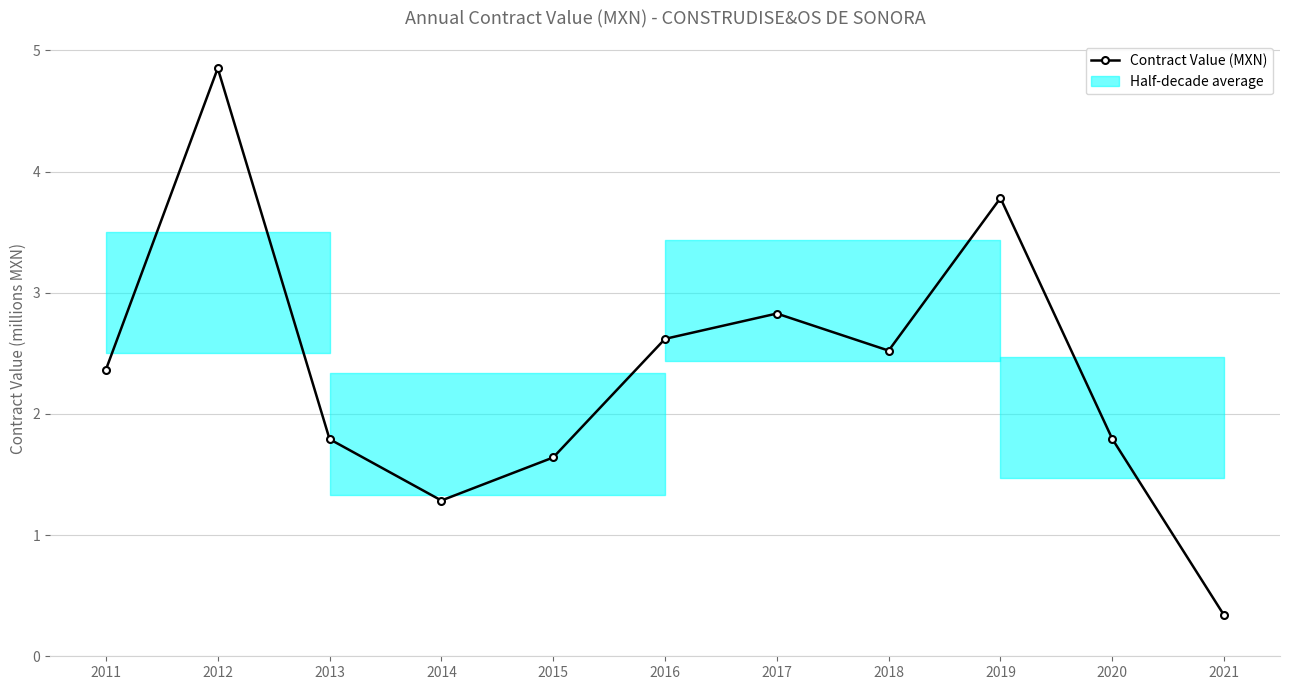

Reading left to right, extract all data points from this chart.

2.4	4.9	1.8	1.3	1.6	2.6	2.8	2.5	3.8	1.8	0.3